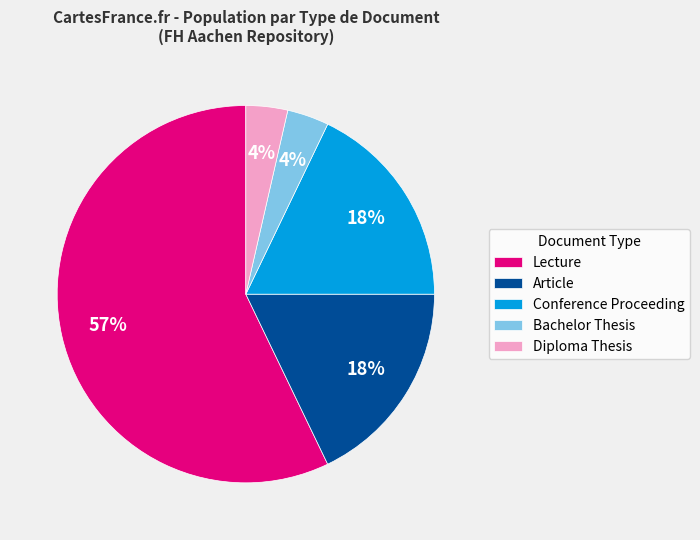

What is the majority slice?

Lecture